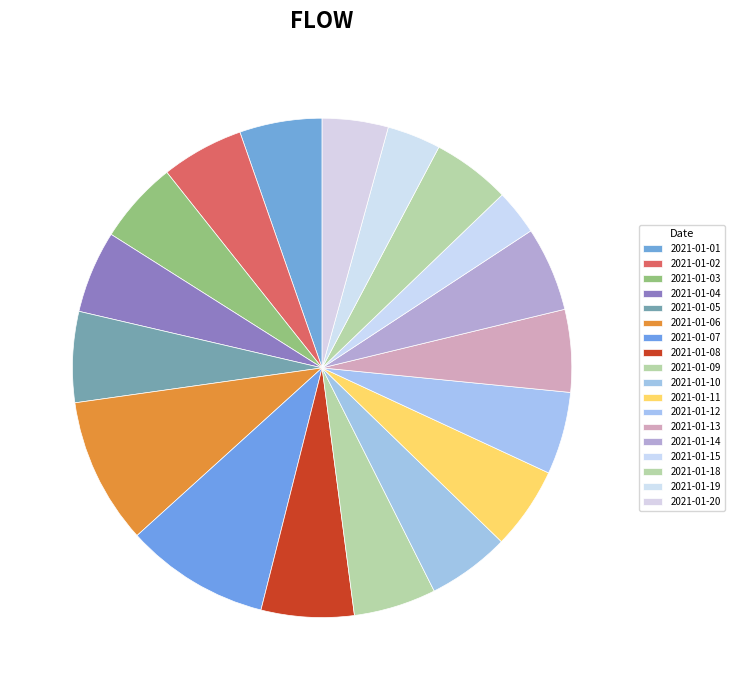

How many segments does this pie chart have?

18